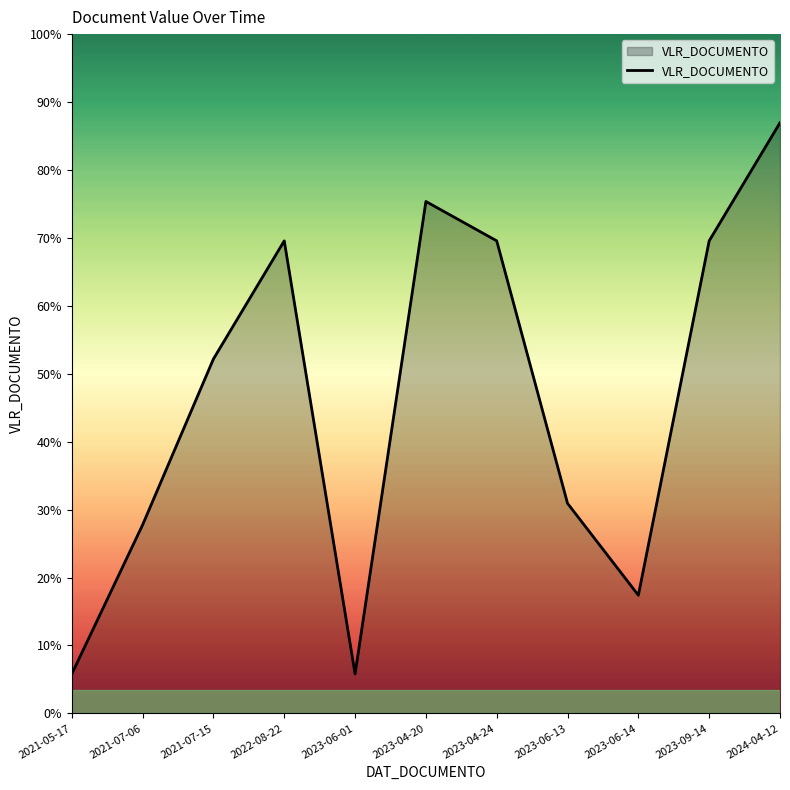

Which has a higher value, 2023-04-24 or 2024-04-12?

2024-04-12